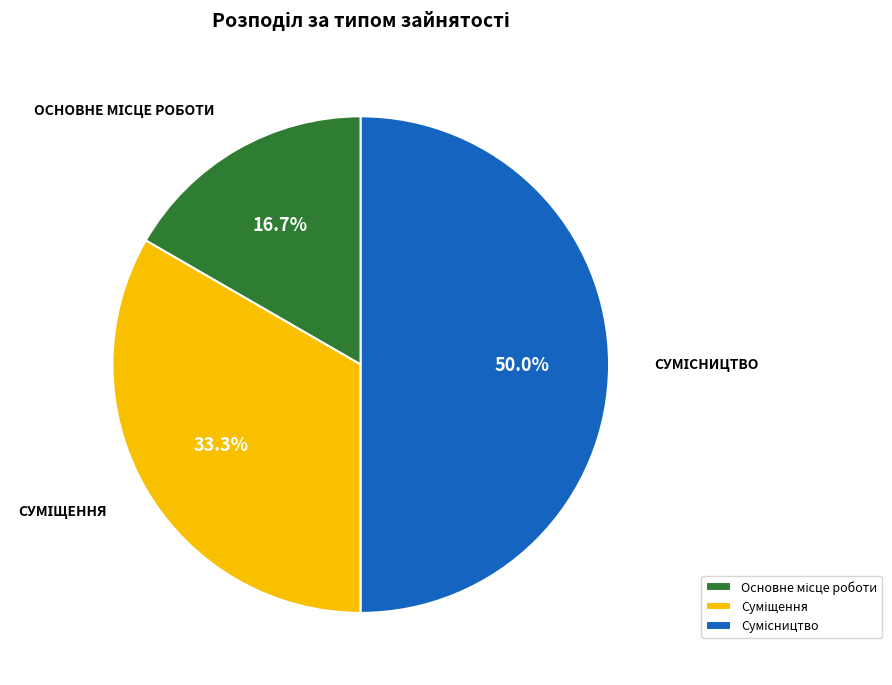

Count the number of slices in the pie.

3